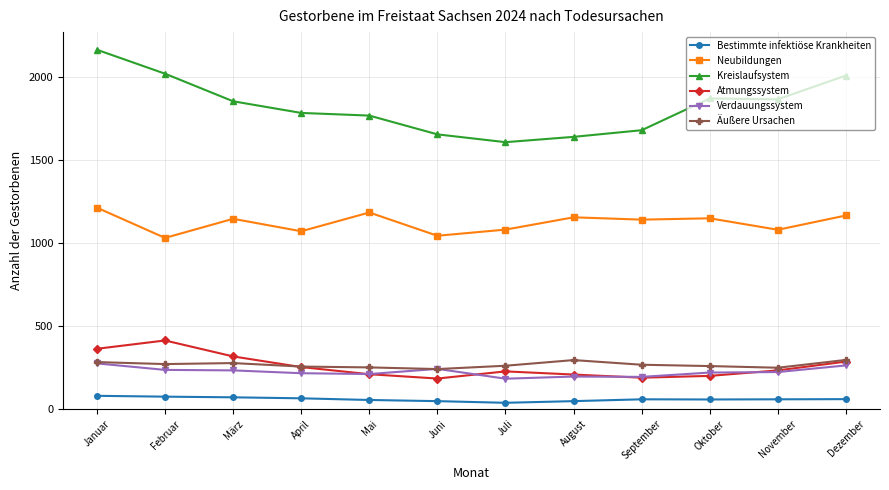

True or false: Äußere Ursachen has a value of 256 at April.

True